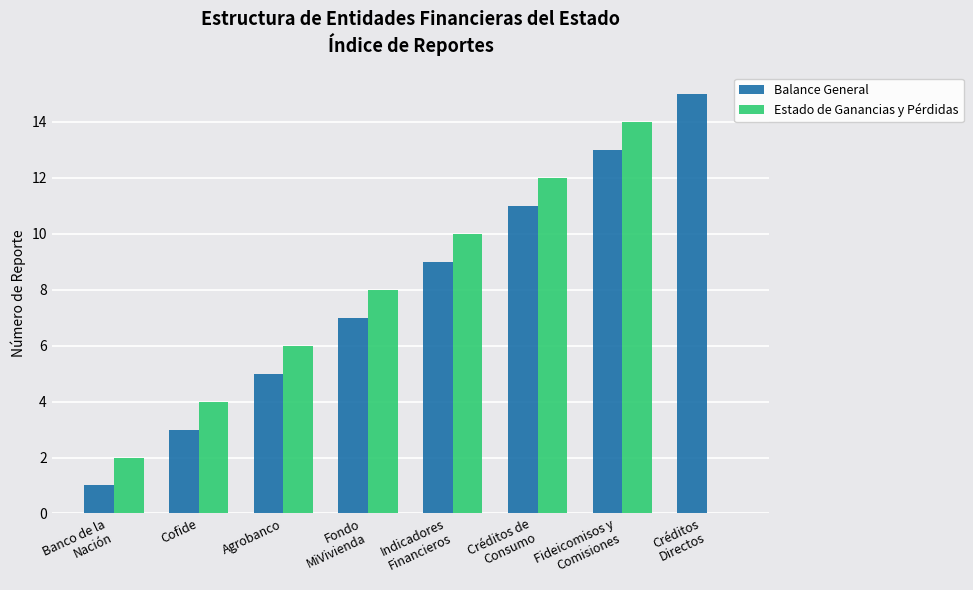

What is the maximum value for Estado de Ganancias y Pérdidas?

14